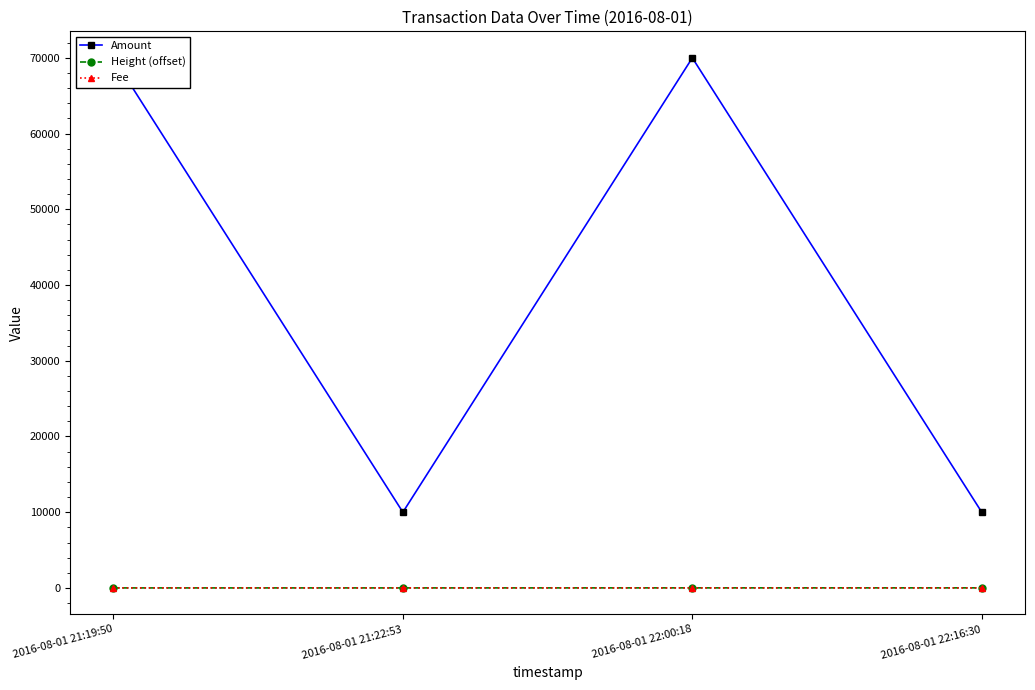

Where does the Amount series first go above 69999?

2016-08-01 21:19:50